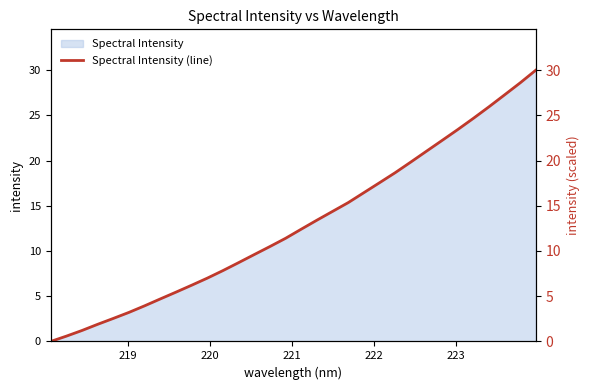

The chart shows a value of 32.2 at 26. True or false?

False